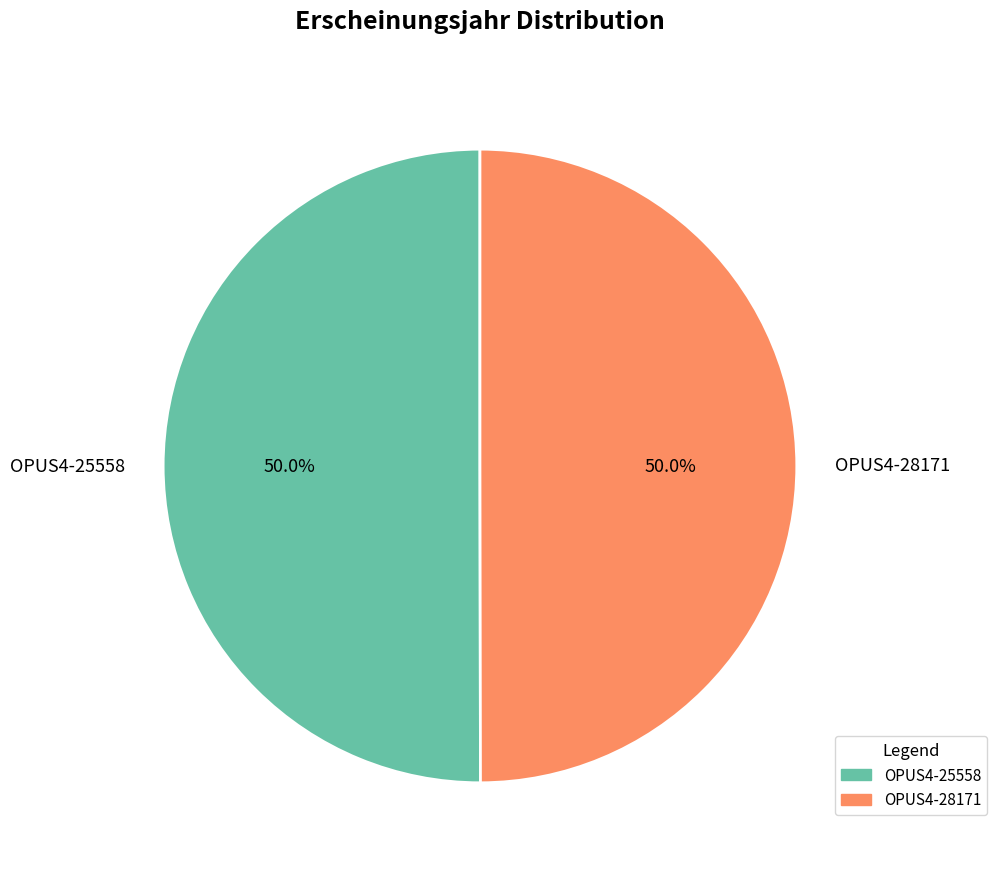

What is the ratio of the value at OPUS4-25558 to the value at OPUS4-28171?

1.0